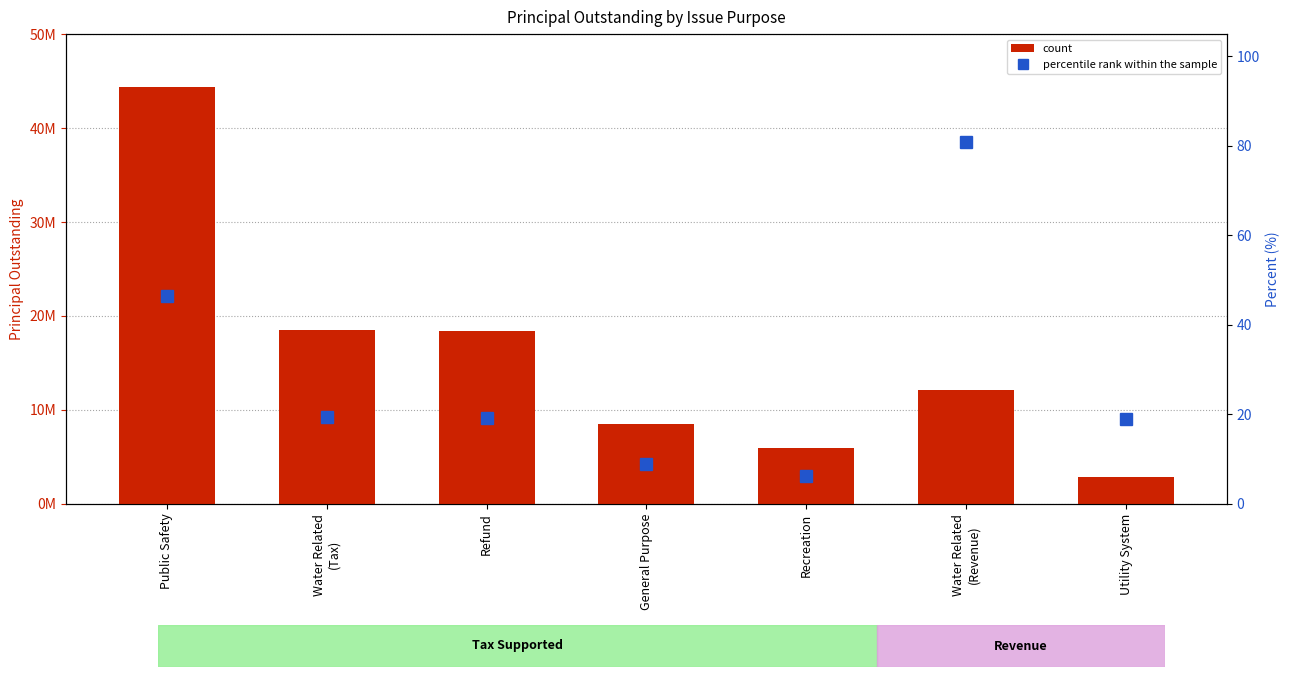

What is the difference between the maximum and second lowest values in the percentile rank within the sample series?

72.1